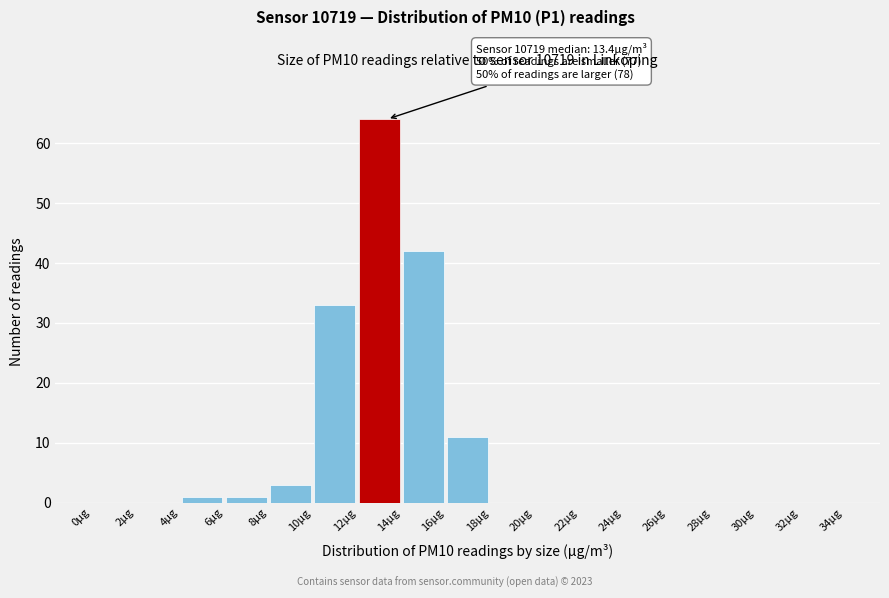

Which range on the x-axis has the tallest bar?

12 to 14